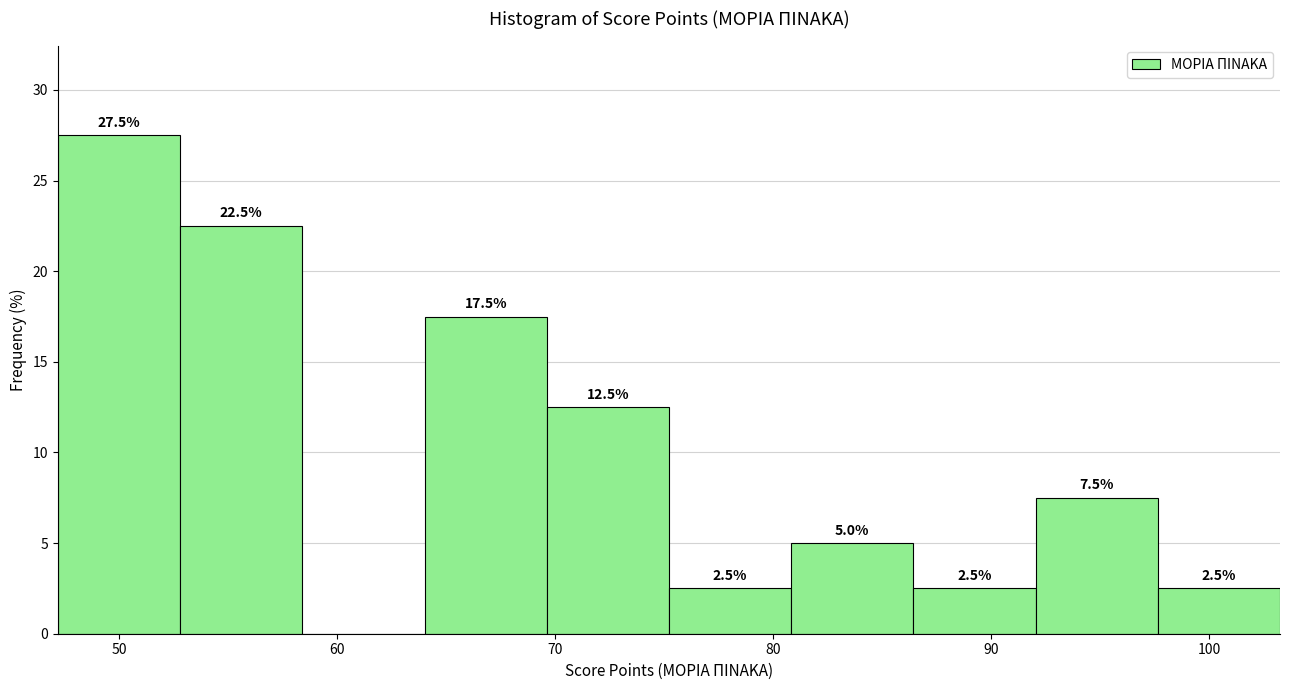

Over which range of the x-axis is the bar tallest?

47 to 53